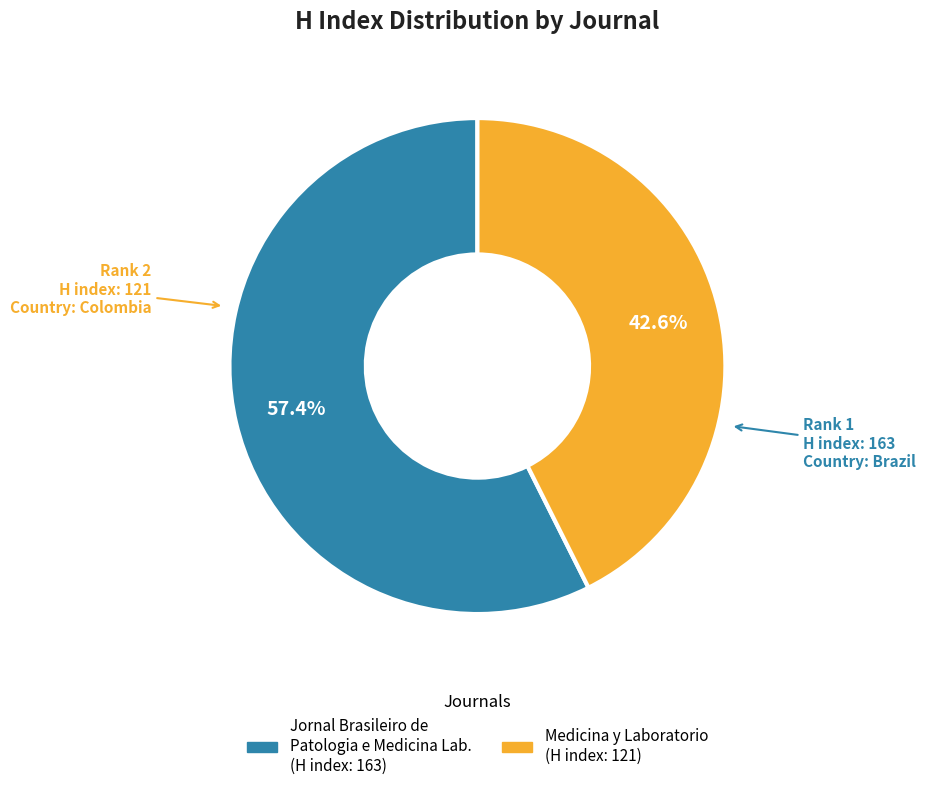

Count the number of slices in the pie.

2